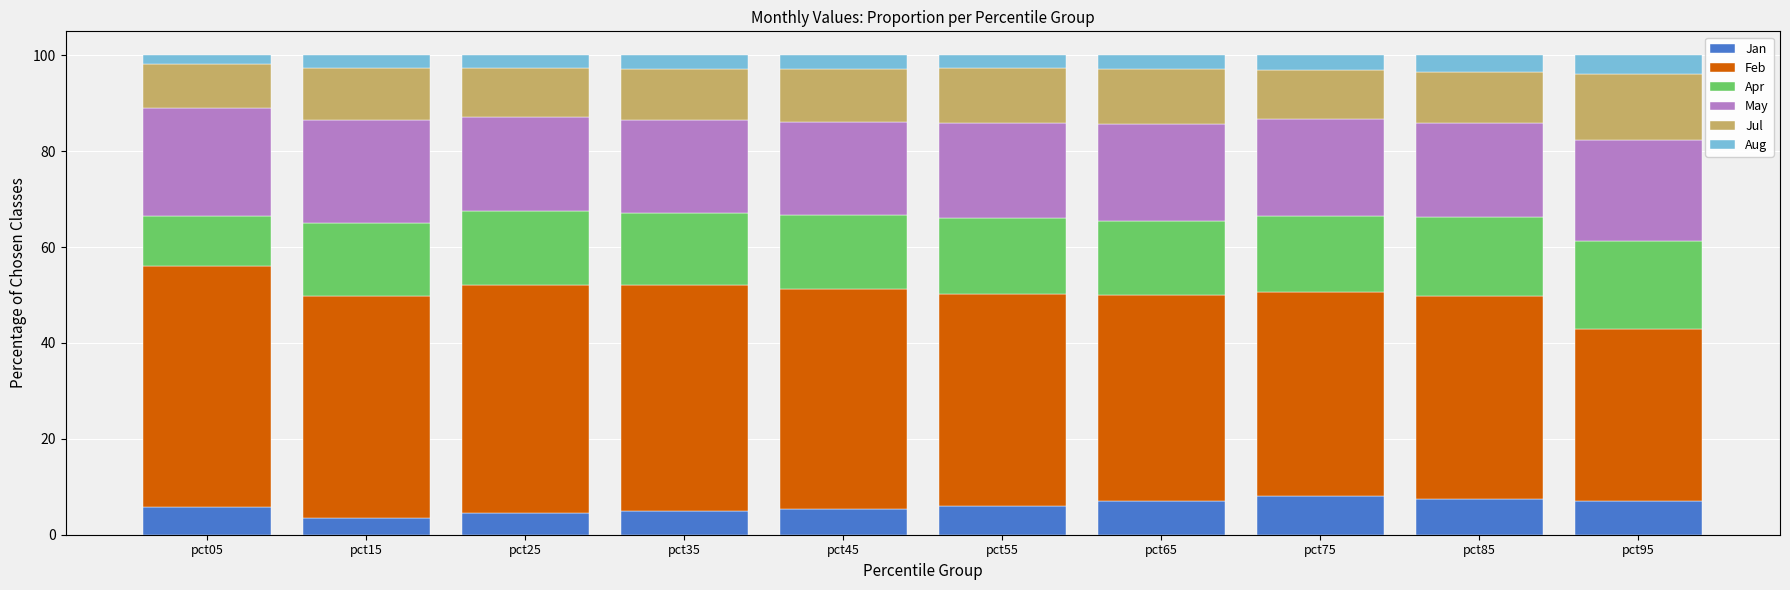

What is the lowest value of the Jan series?

3.4